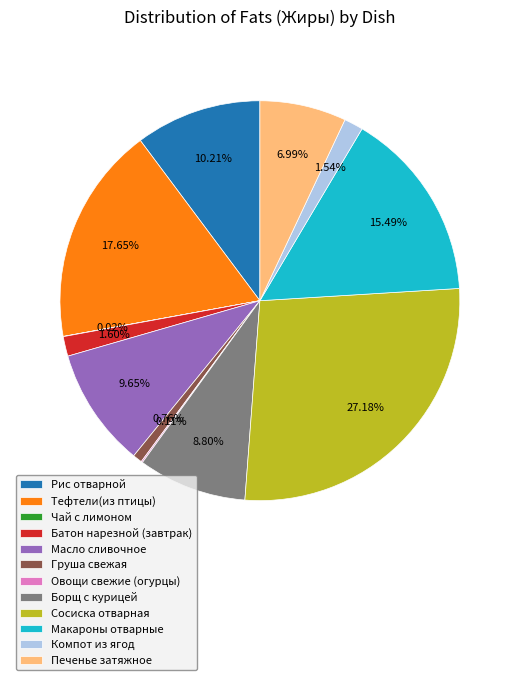

What percentage is NOT represented by Рис отварной?

89.8%